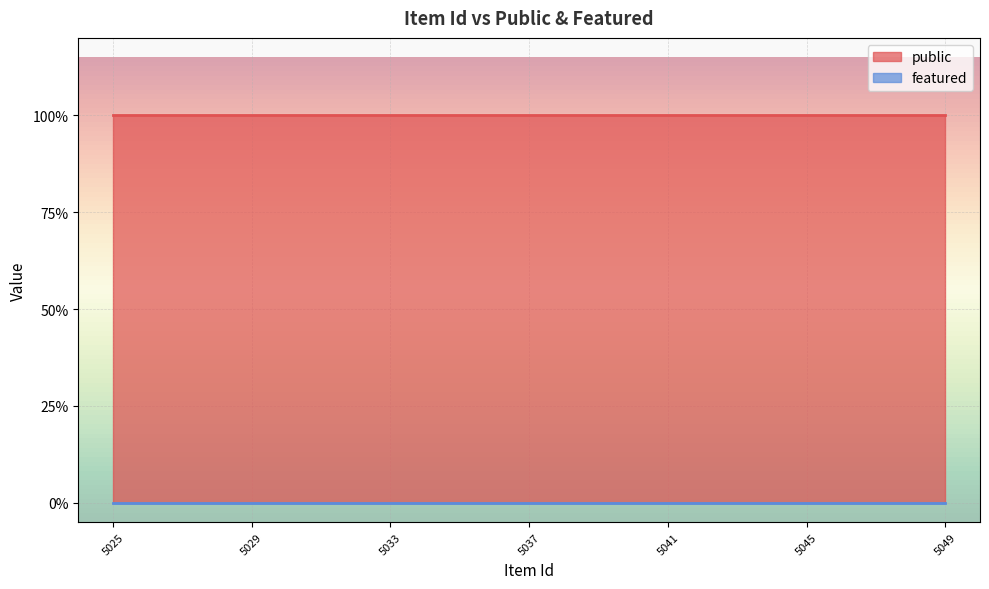

True or false: public and featured cross at least once.

False